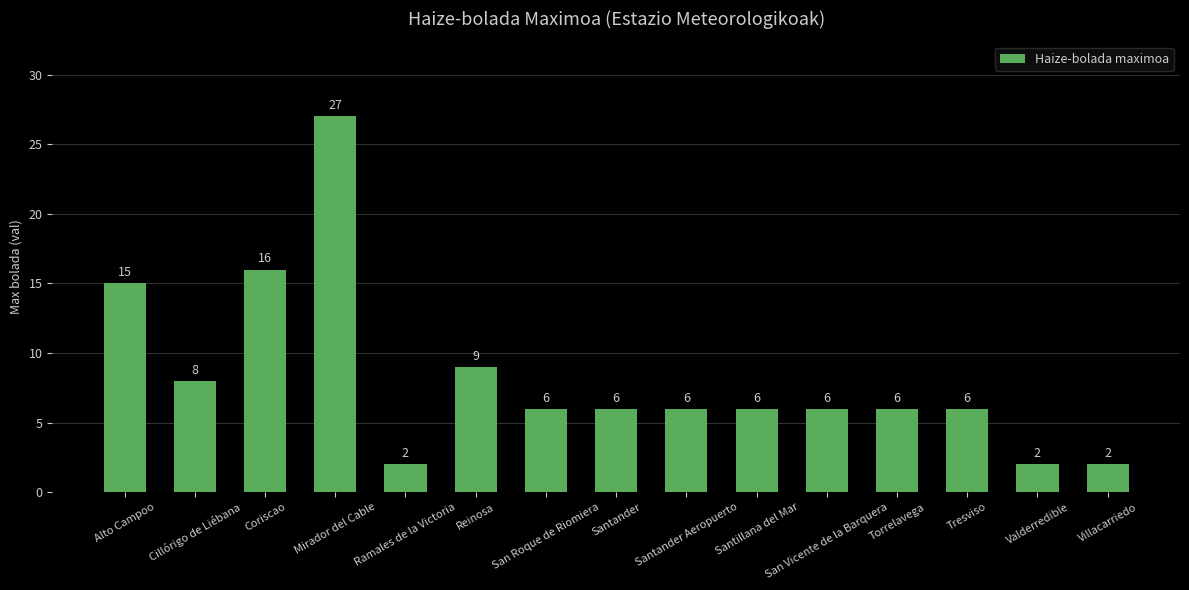

At which category does the chart reach its peak across all series?

Mirador del Cable